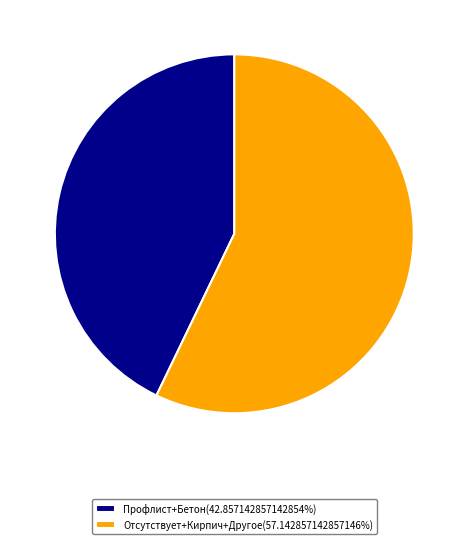

Is the sum of Профлист+Бетон(42.857142857142854%) and Отсутствует+Кирпич+Другое(57.142857142857146%) greater than half?

Yes